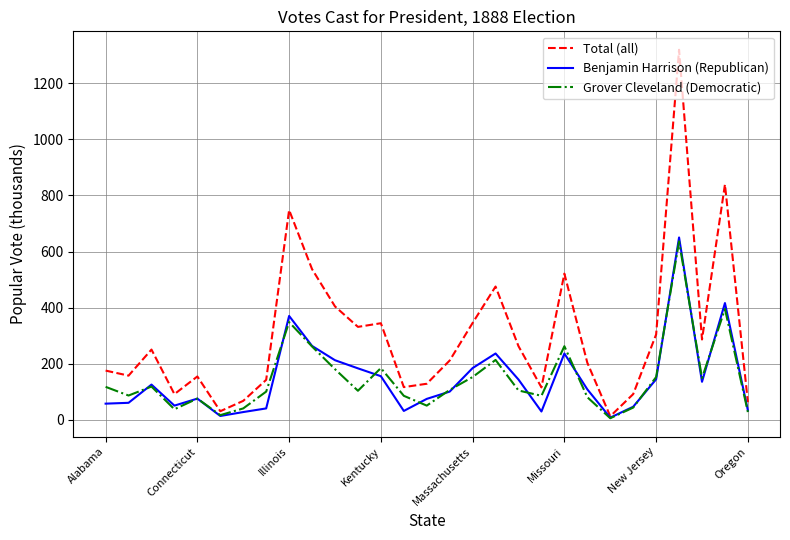

Which series has the widest spread of values?

Total (all)